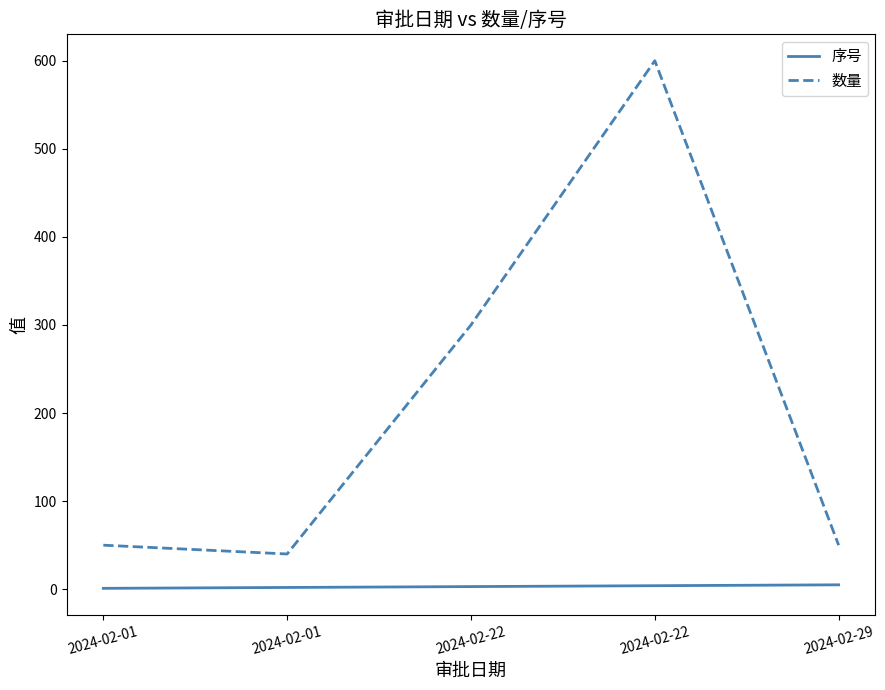

How many interior local peaks does the 数量 series have?

1